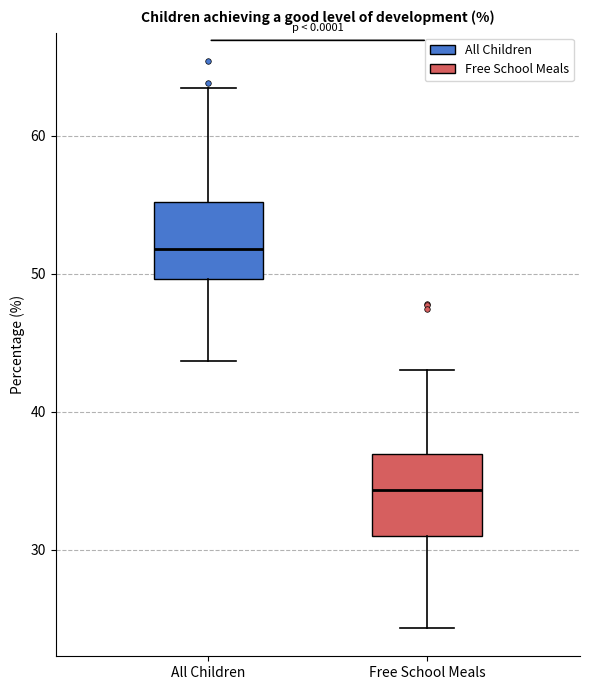

Reading left to right, transcribe this box plot: for each box, give where its median line is, the range the box spans, and where its two whiskers end, as read against the y-axis. The values are not printed on the chart, so give them approximately, as read against the axis.

All Children: median 52, box 50 to 55, whiskers 44 to 63
Free School Meals: median 34, box 31 to 37, whiskers 24 to 43